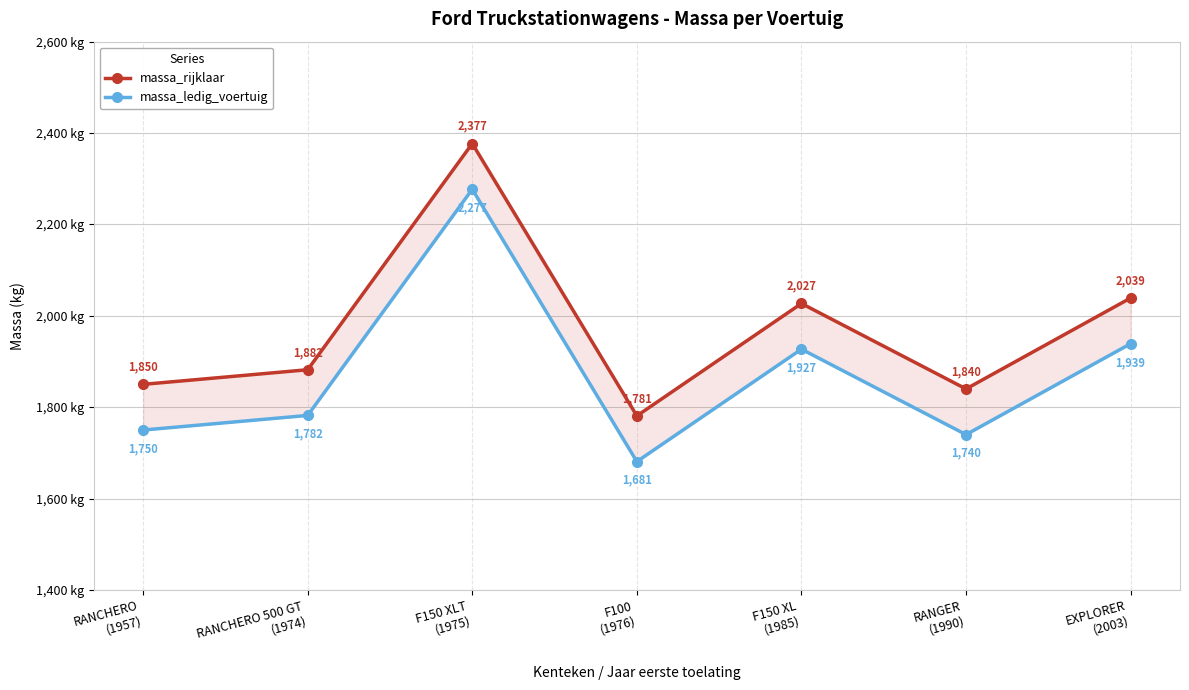

Reading right to left, extract all data points from this chart.

massa_rijklaar: 2039	1840	2027	1781	2377	1882	1850
massa_ledig_voertuig: 1939	1740	1927	1681	2277	1782	1750